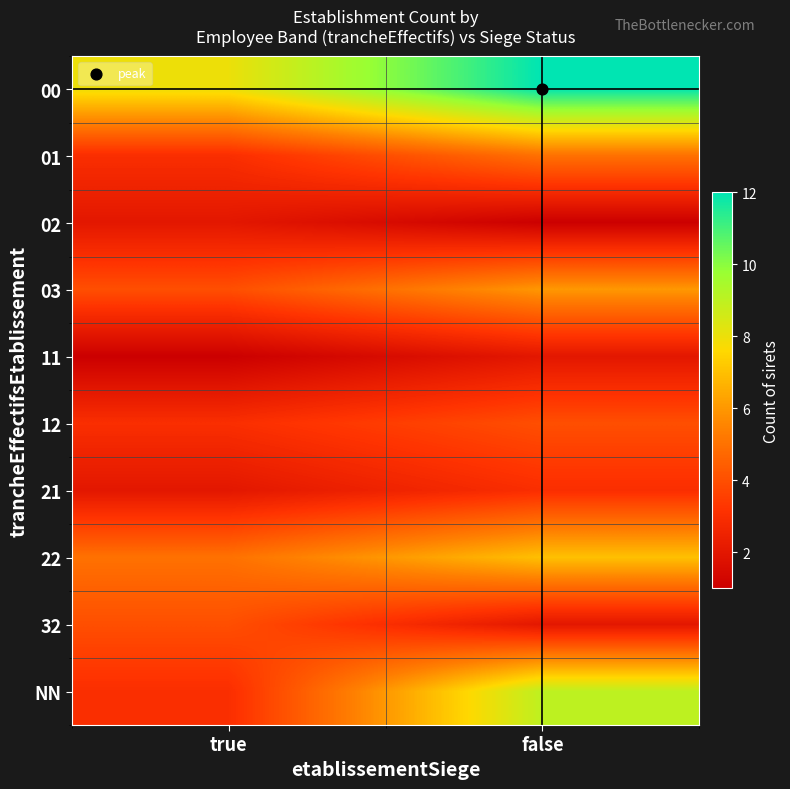

Reading right to left, transcribe all the data shown in this chart.

00: false=12	true=8
01: false=5	true=3
02: false=1	true=2
03: false=6	true=4
11: false=2	true=1
12: false=4	true=3
21: false=3	true=2
22: false=7	true=5
32: false=2	true=4
NN: false=9	true=3